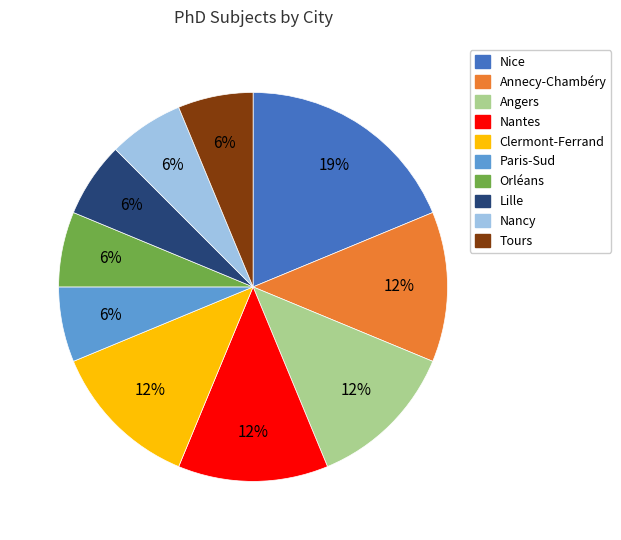

Which slice is the largest?

Nice